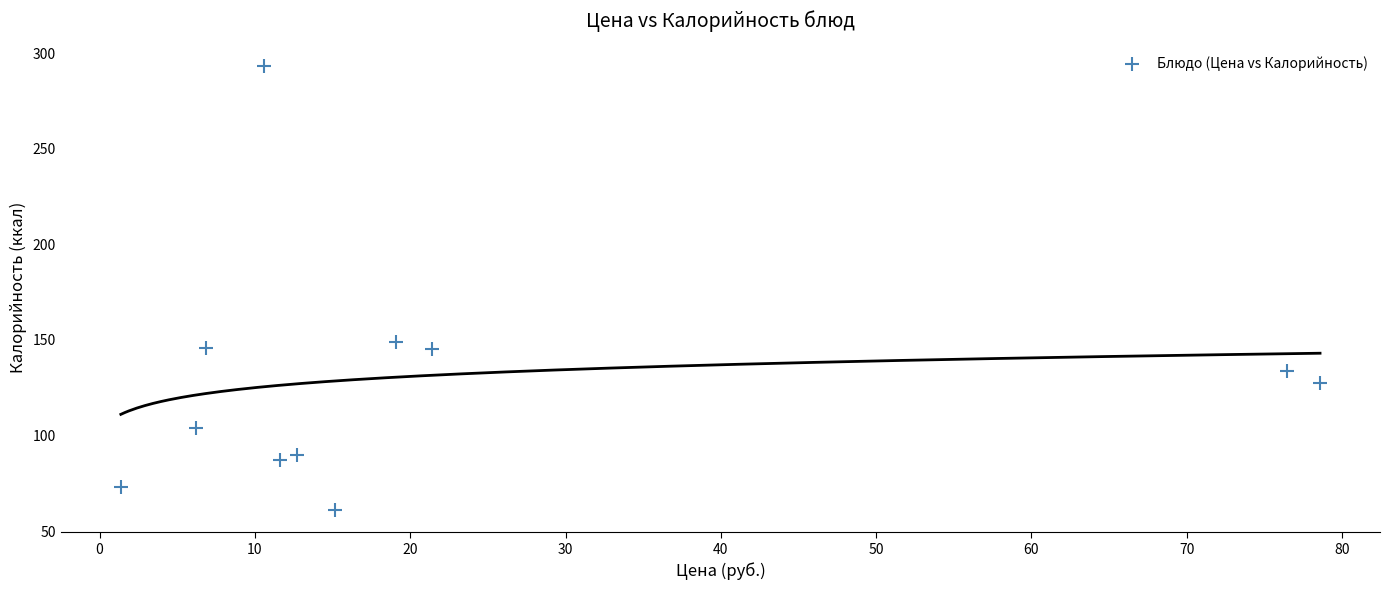

What is the range of Y values (max minus min)?

232.5